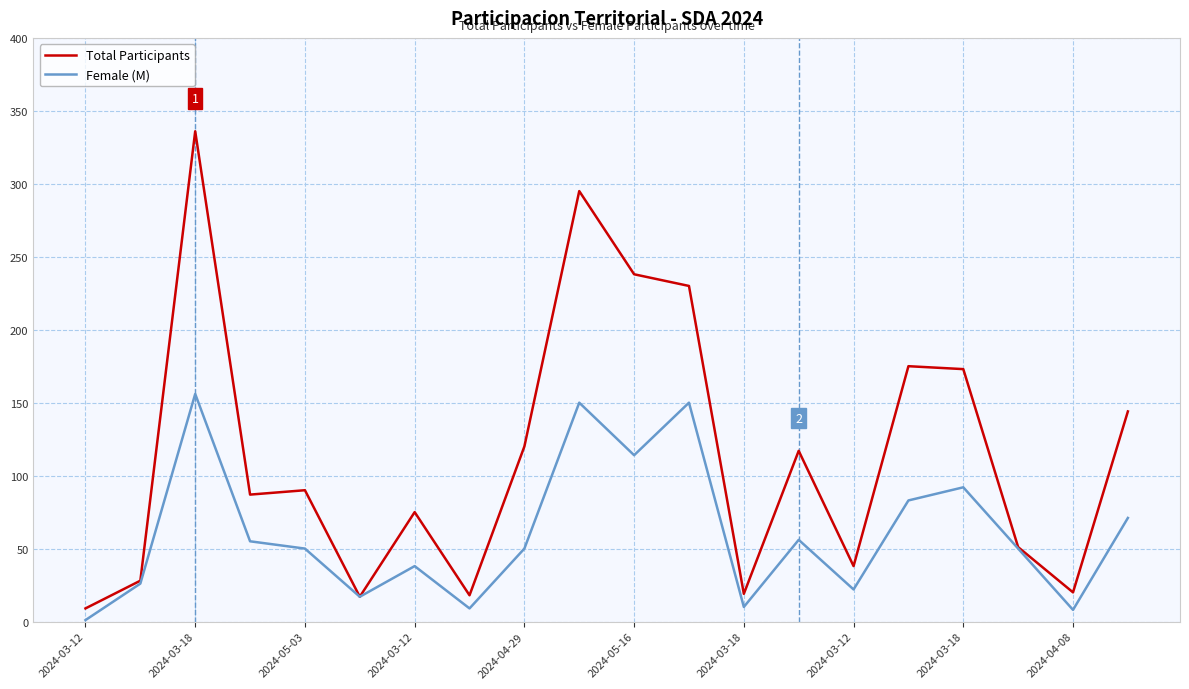

Which series has the widest spread of values?

Total Participants